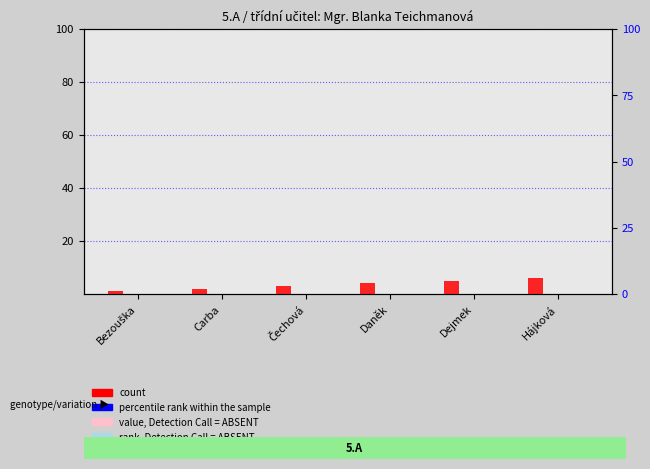

Reading left to right, transcribe all the data shown in this chart.

count: Bezouška=1	Carba=2	Čechová=3	Daněk=4	Dejmek=5	Hájková=6
percentile rank within the sample: Bezouška=0	Carba=0	Čechová=0	Daněk=0	Dejmek=0	Hájková=0
value, Detection Call = ABSENT: Bezouška=0	Carba=0	Čechová=0	Daněk=0	Dejmek=0	Hájková=0
rank, Detection Call = ABSENT: Bezouška=0	Carba=0	Čechová=0	Daněk=0	Dejmek=0	Hájková=0